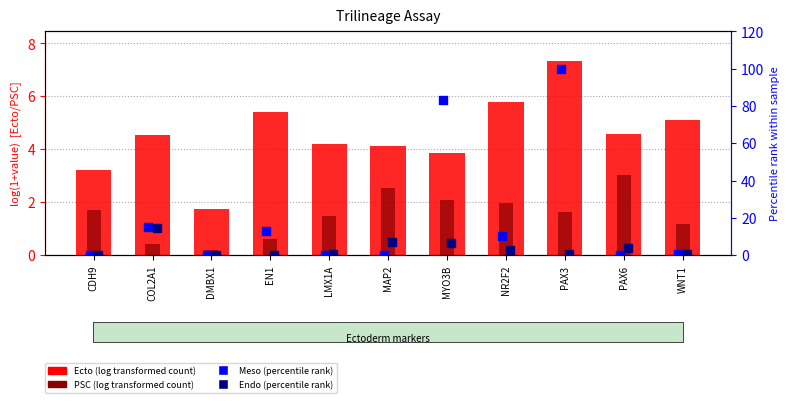

Which series contains the lowest Y value?

Meso (percentile)